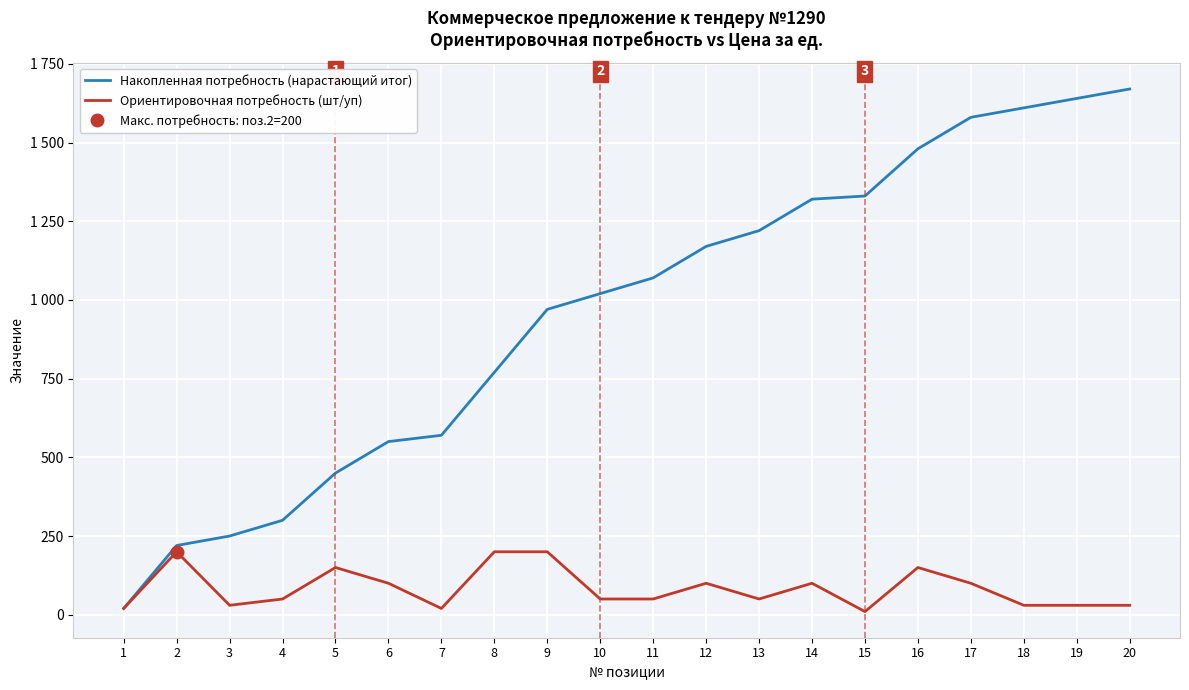

Which series has the largest range (max minus min)?

Накопленная потребность (нарастающий итог)